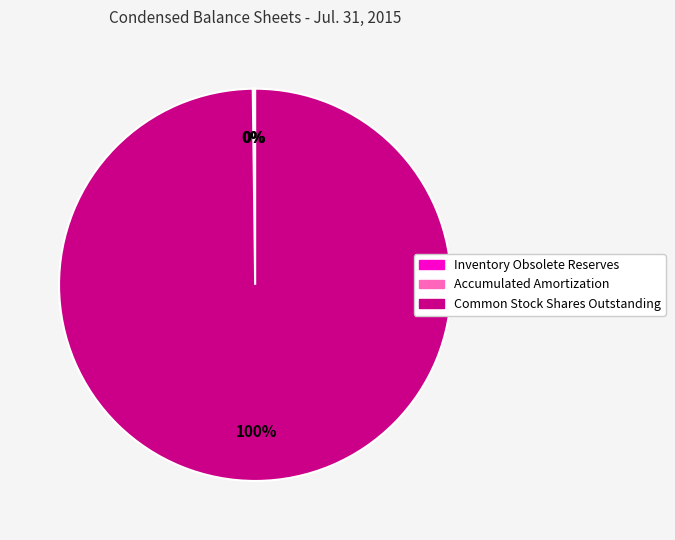

What is the largest slice in the pie chart?

Common Stock Shares Outstanding